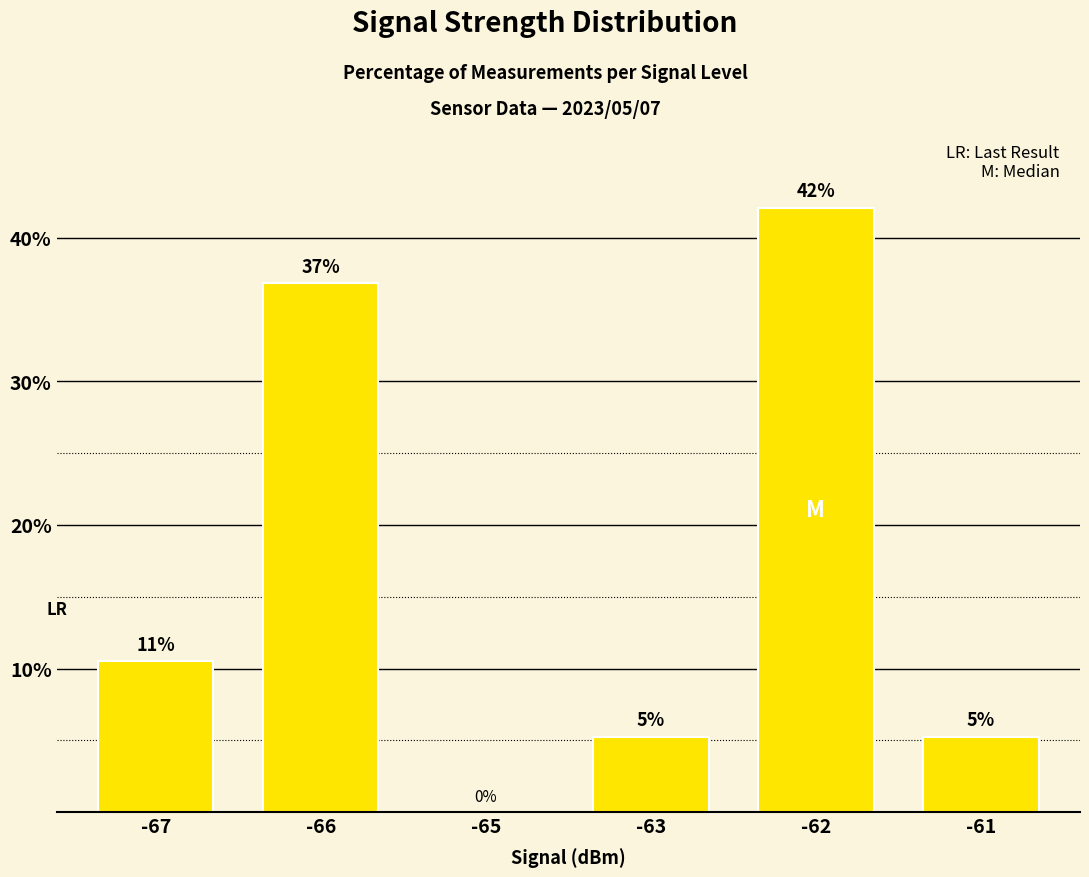

Between -66 and -61, which is larger?

-66